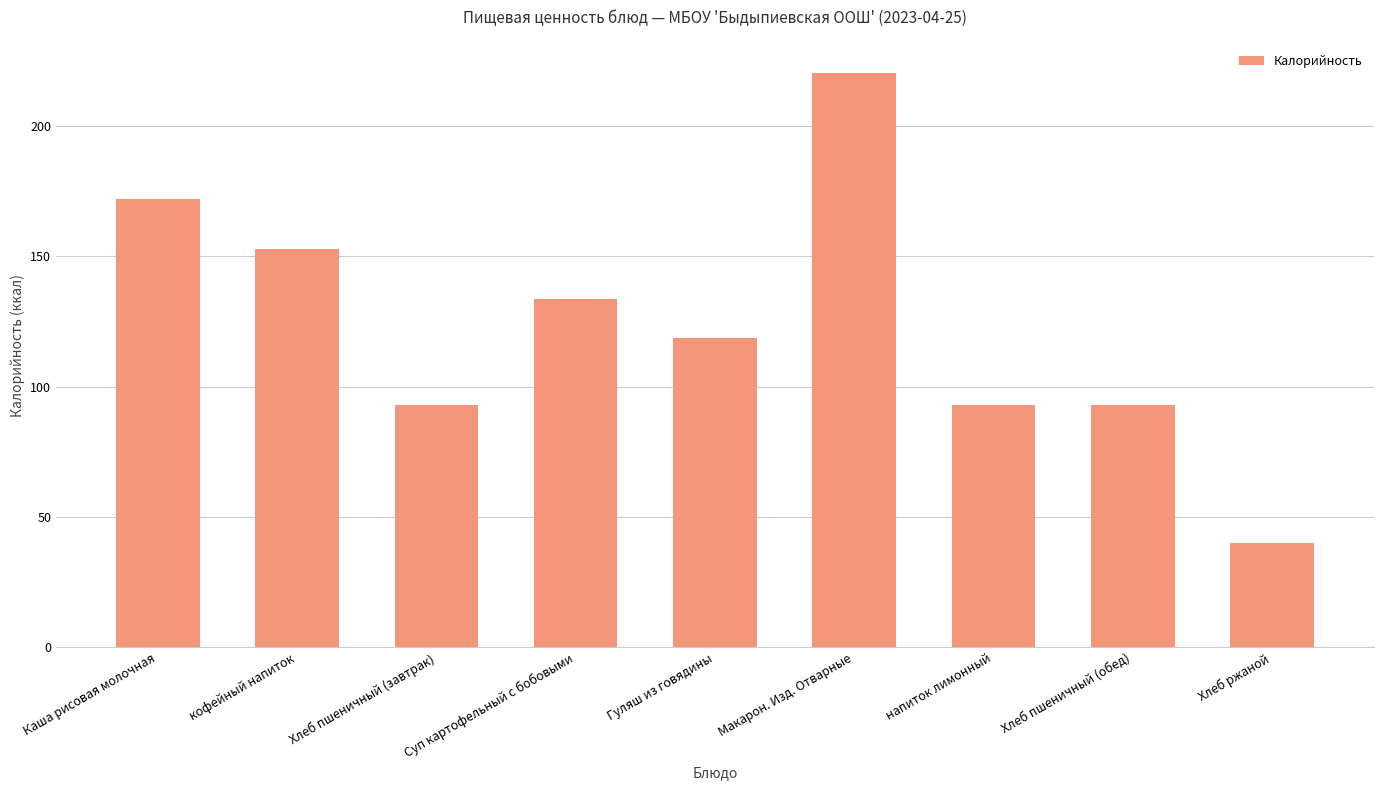

What is the ratio of the value at Хлеб пшеничный (завтрак) to the value at Гуляш из говядины?

0.8